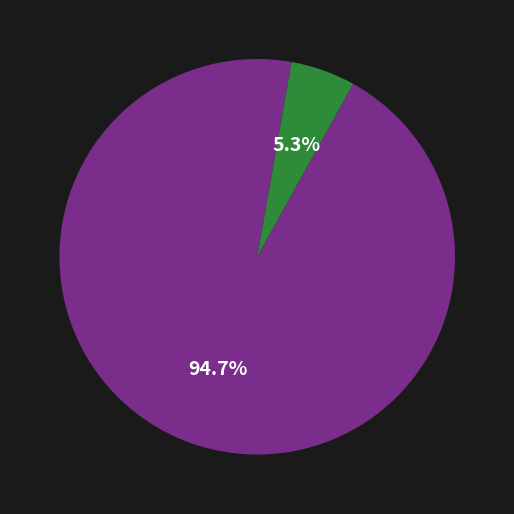

Count the number of slices in the pie.

2